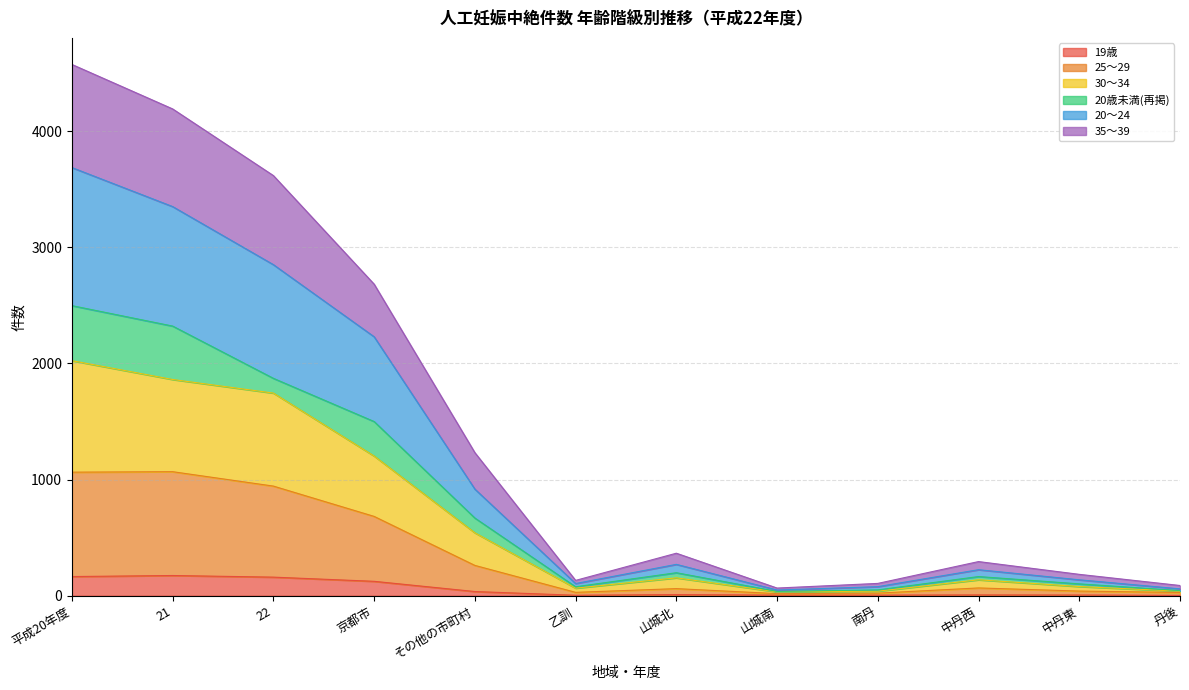

What are all the series names shown in the legend?

19歳, 25～29, 30～34, 20歳未満(再掲), 20～24, 35～39